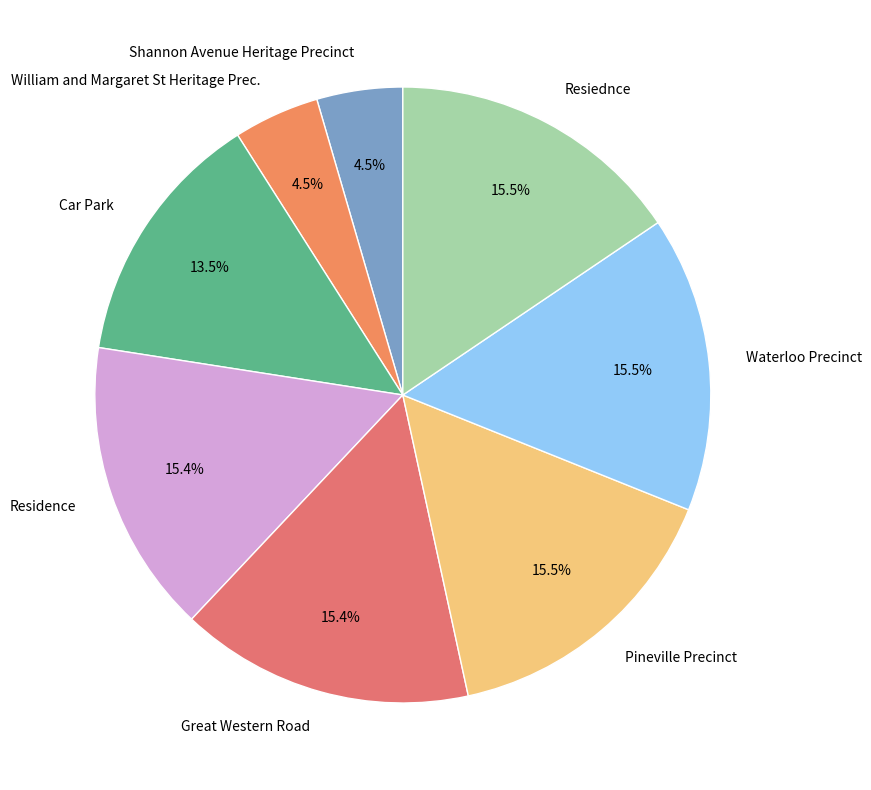

To the nearest percent, what is the combined percentage of Great Western Road and Car Park?

29%